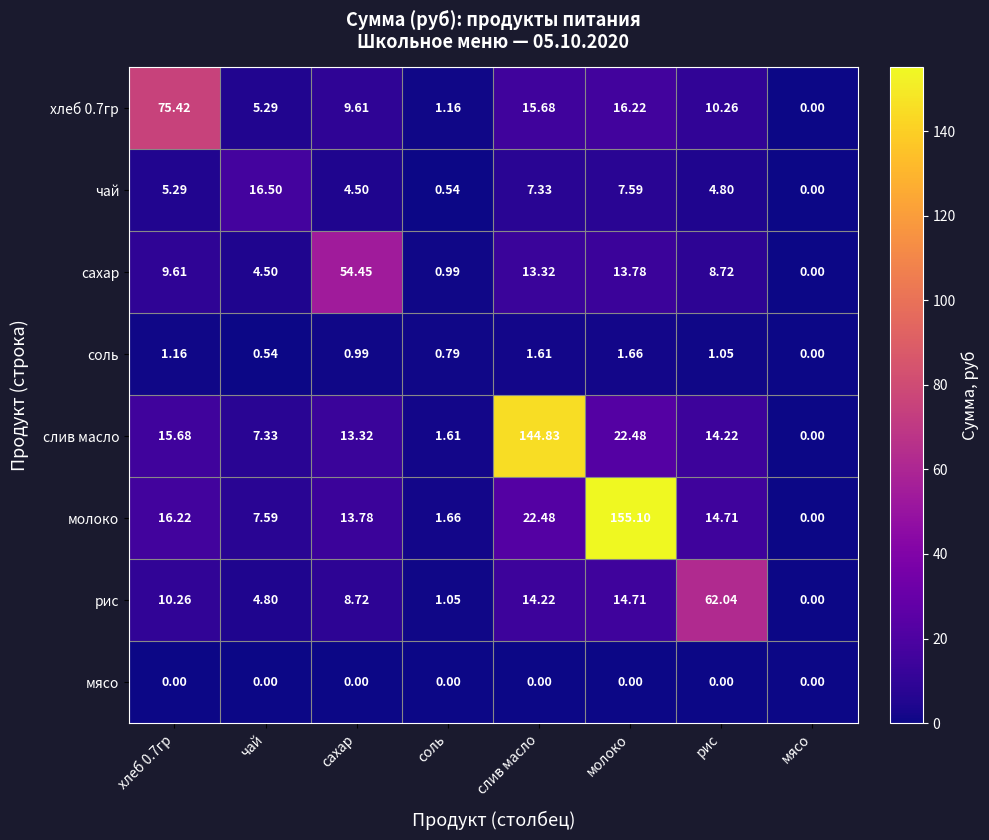

Is the value of мясо at хлеб 0.7гр greater than the value of чай at молоко?

No